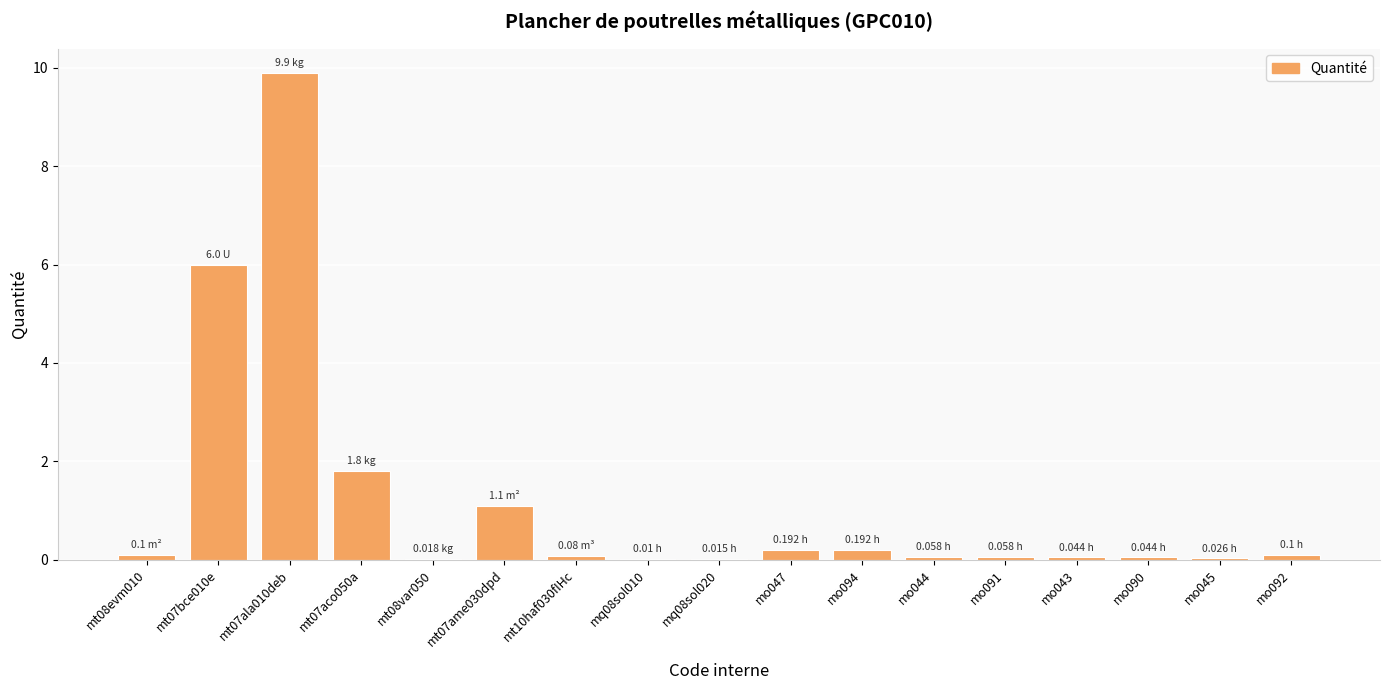

At which label is the value closest to 4?

mt07bce010e